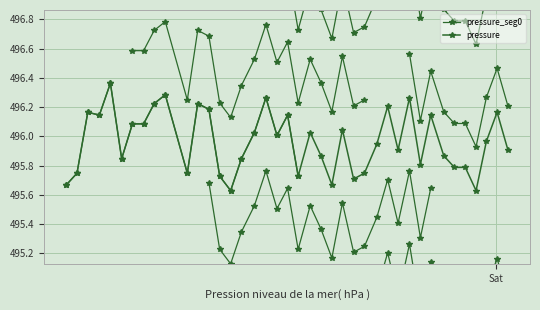

Does the chart display data point markers on the line(s)?

Yes